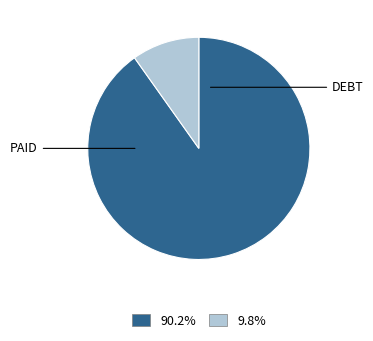

Is there a majority slice in this chart?

Yes